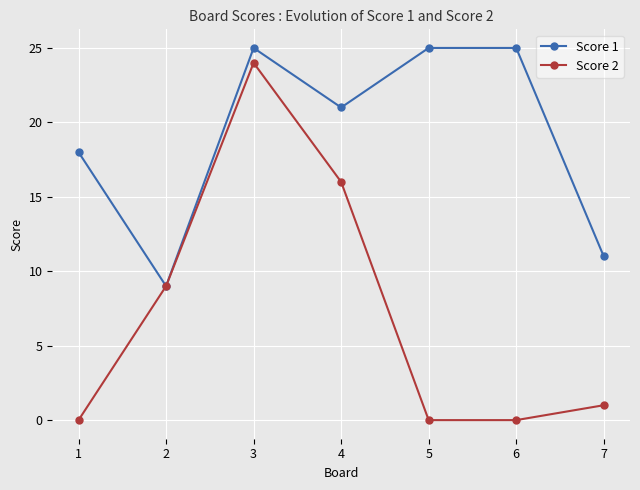

Reading left to right, transcribe all the data shown in this chart.

Score 1: 18	9	25	21	25	25	11
Score 2: 0	9	24	16	0	0	1